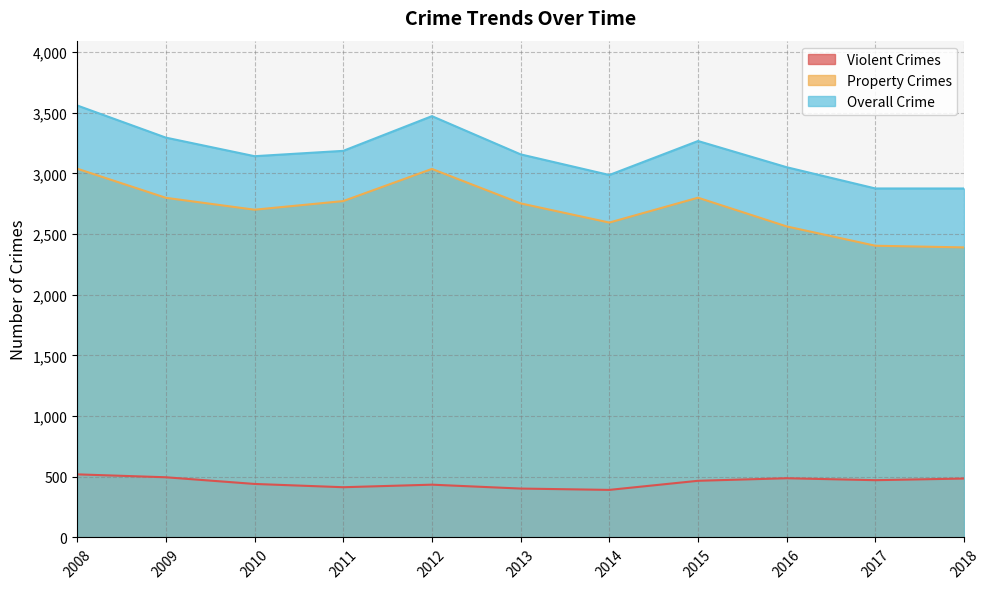

List the series in order of their overall mean, highest first.

Overall Crime, Property Crimes, Violent Crimes